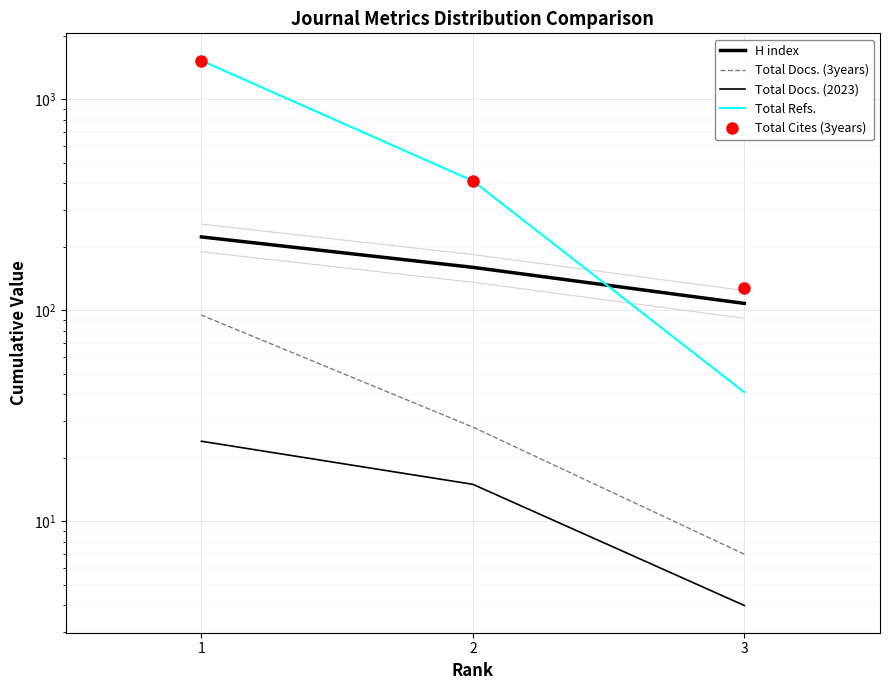

What is the sum of all Total Docs. (3years) values?

130